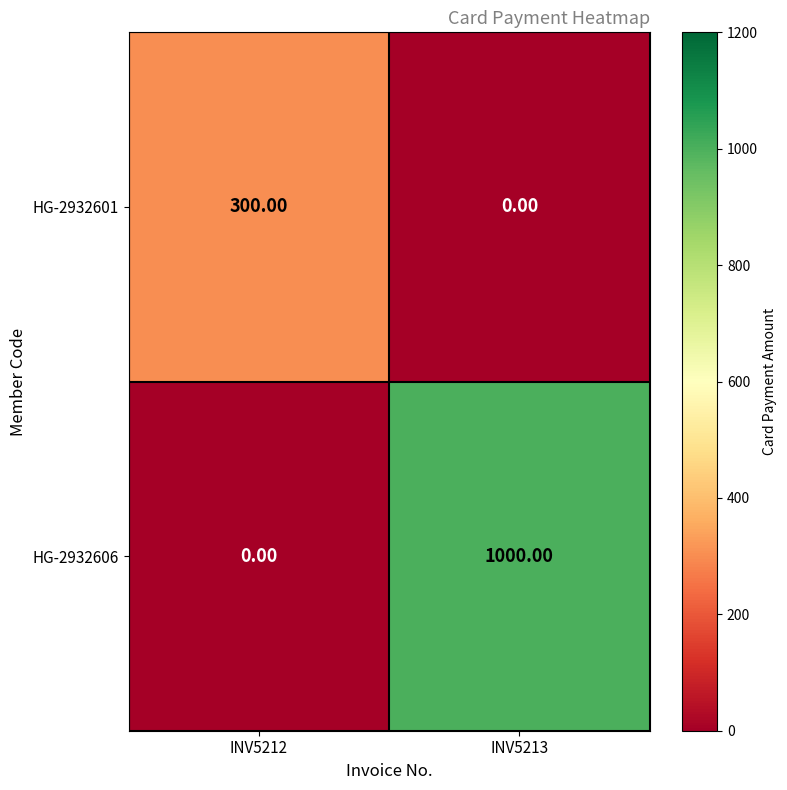

Which series changed the most between INV5212 and INV5213?

HG-2932606